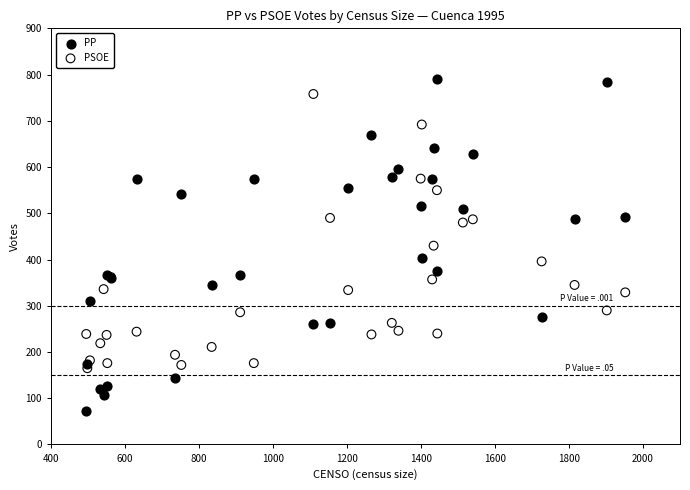

Which series contains the lowest Y value?

PP